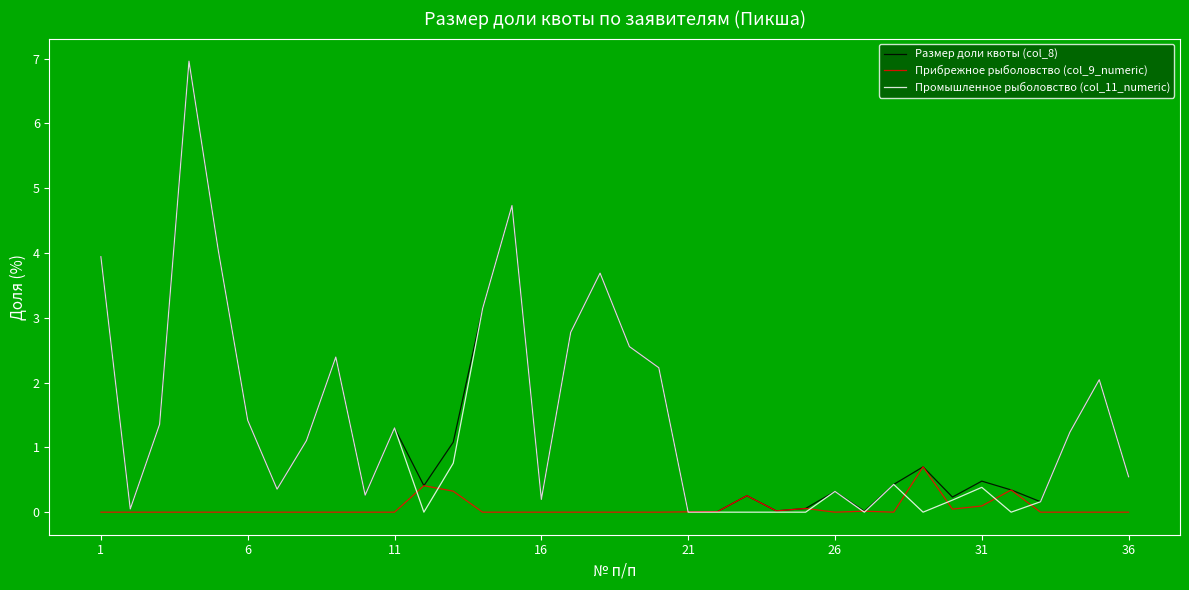

At how many categories does at least one series exceed 5?

1